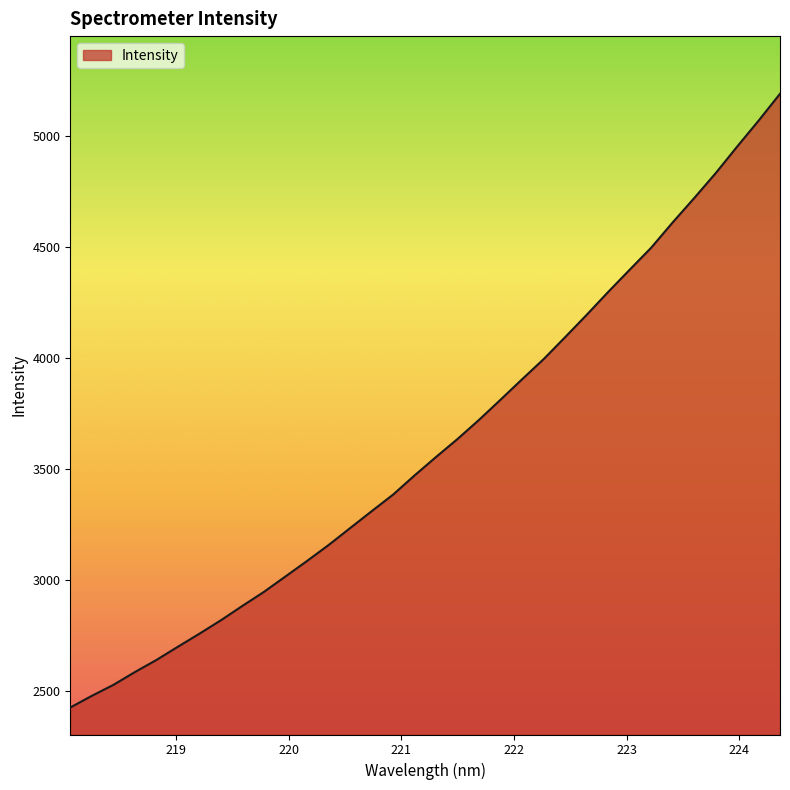

What is the maximum value shown in the chart?

5188.9